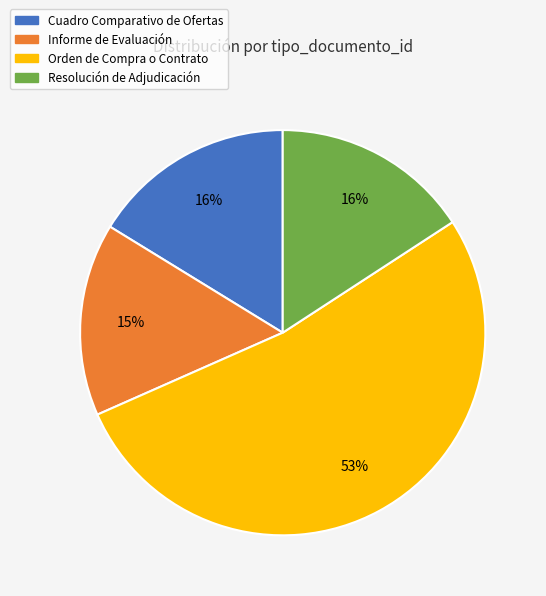

Which slice is the largest?

Orden de Compra o Contrato